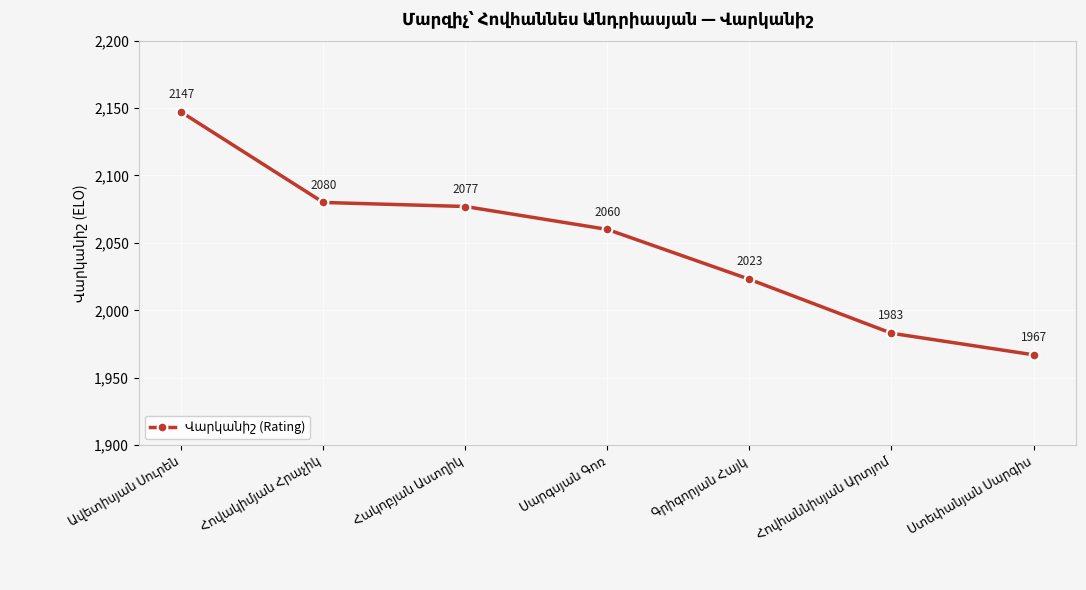

Reading left to right, extract all data points from this chart.

2147	2080	2077	2060	2023	1983	1967